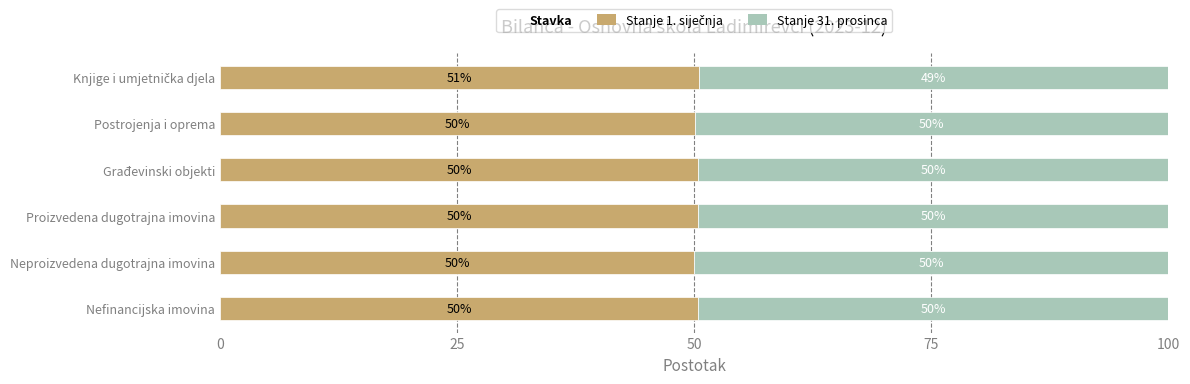

Count the number of data series in this chart.

2